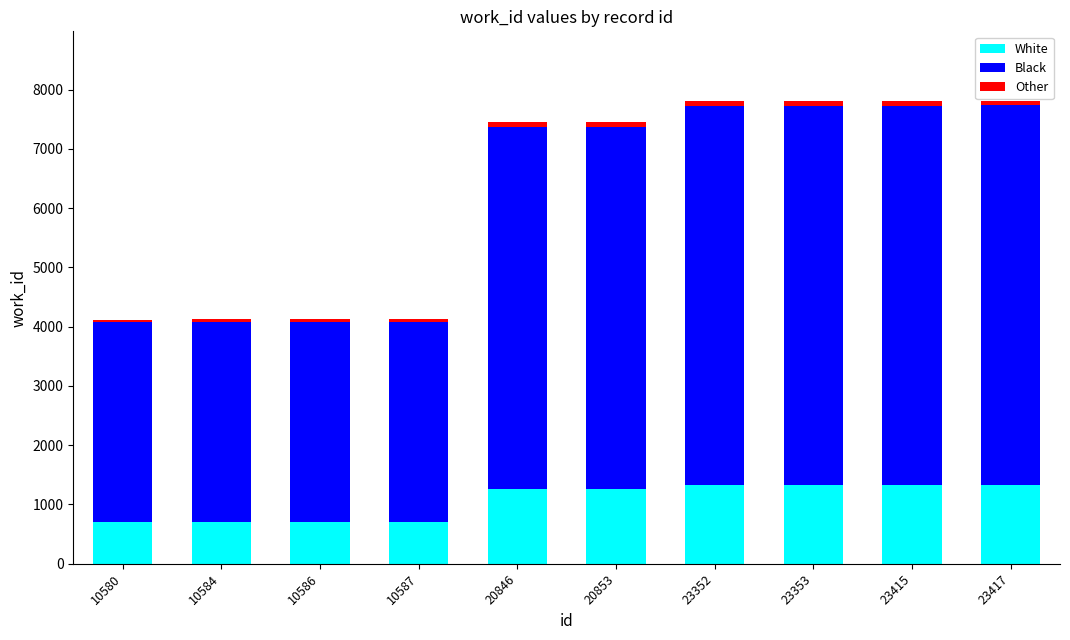

What is the minimum value for White?

700.1